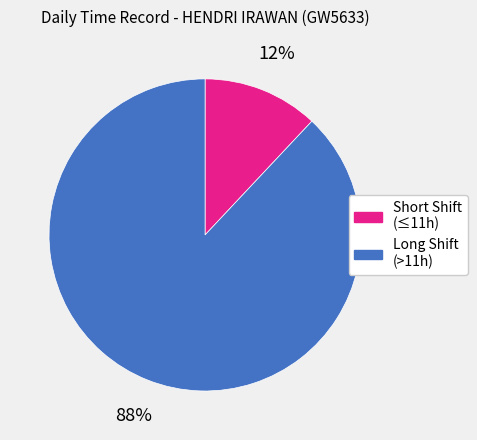

Is there any slice that represents more than half of the pie?

Yes